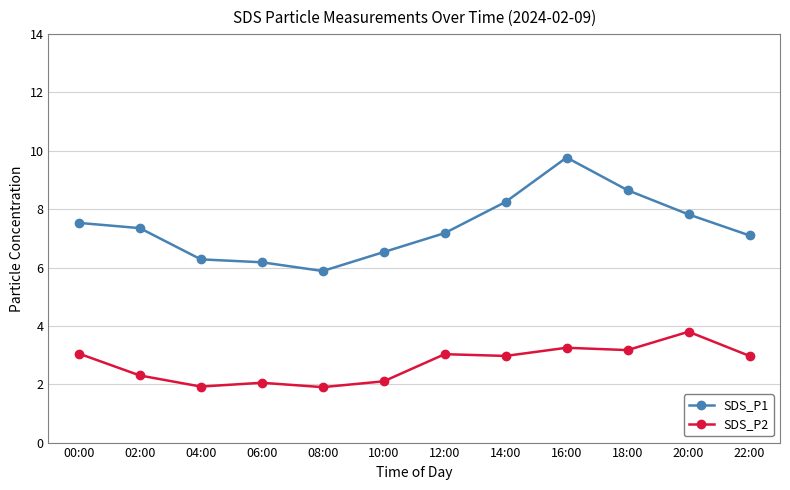

Which series has the largest total across all categories?

SDS_P1